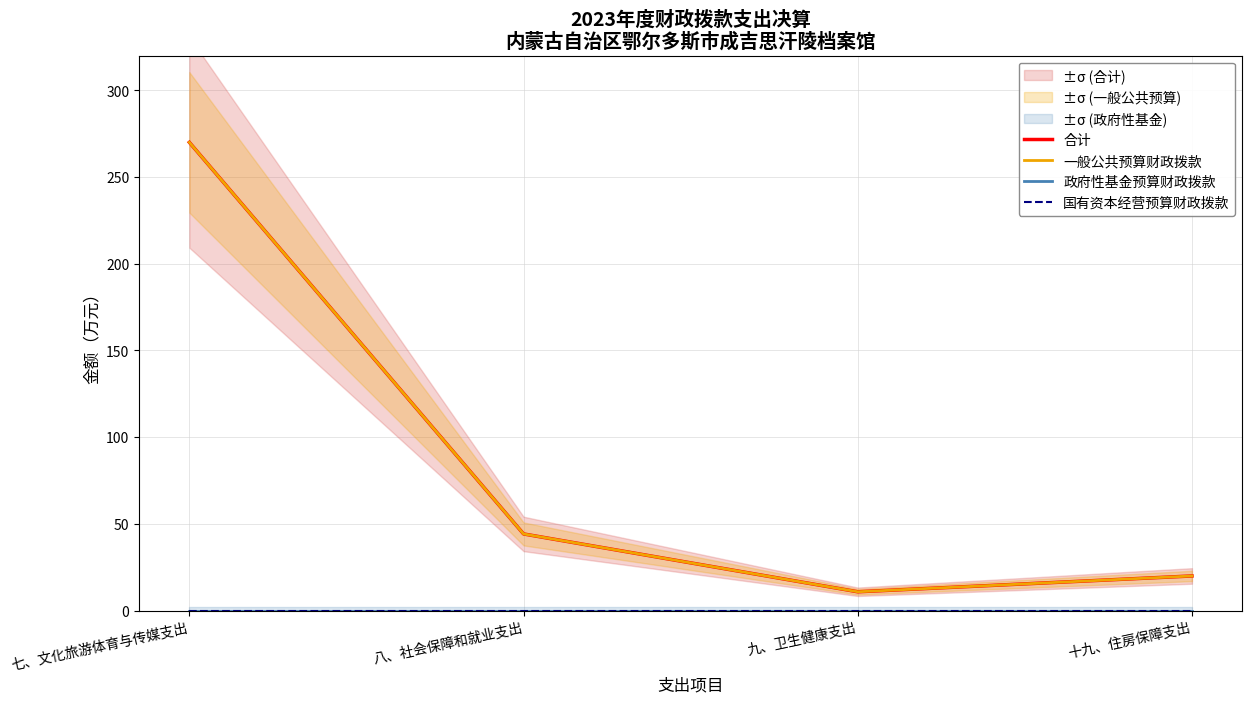

True or false: 合计 has more than 0 points higher than both neighbors.

False